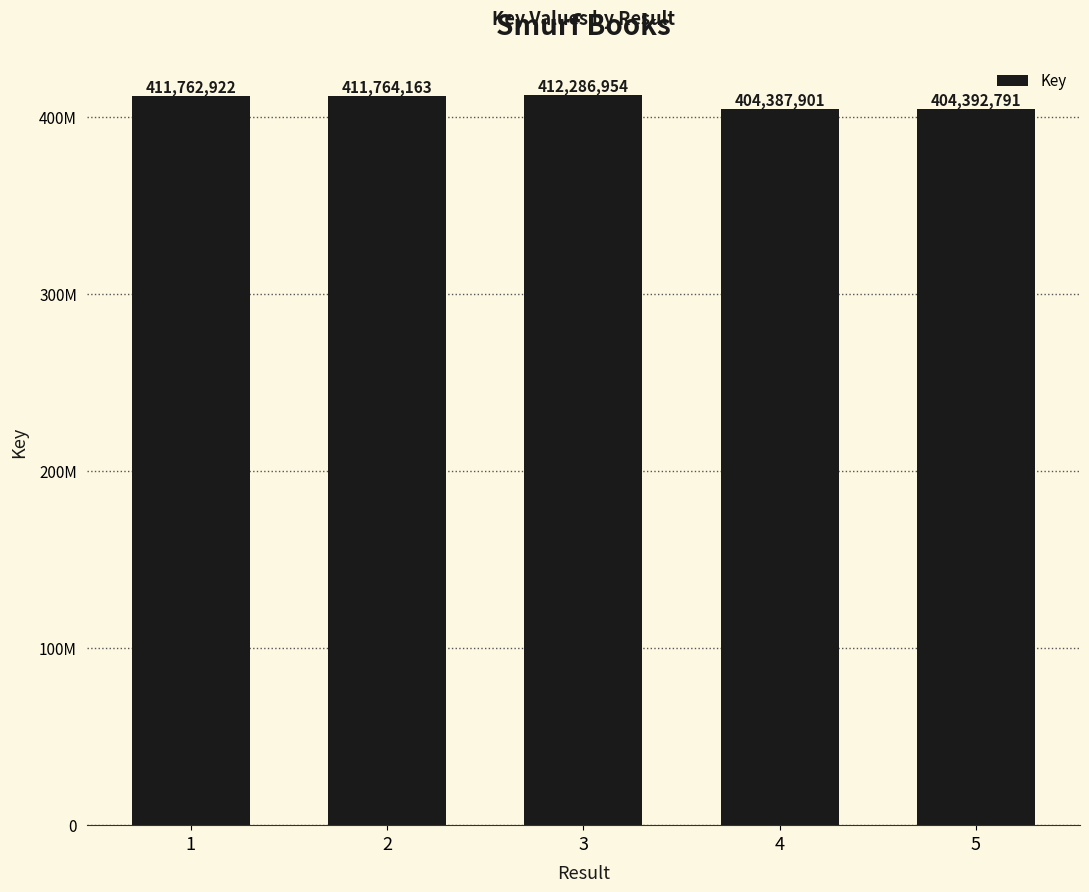

Is it true that the value at 3 is 412286954?

True